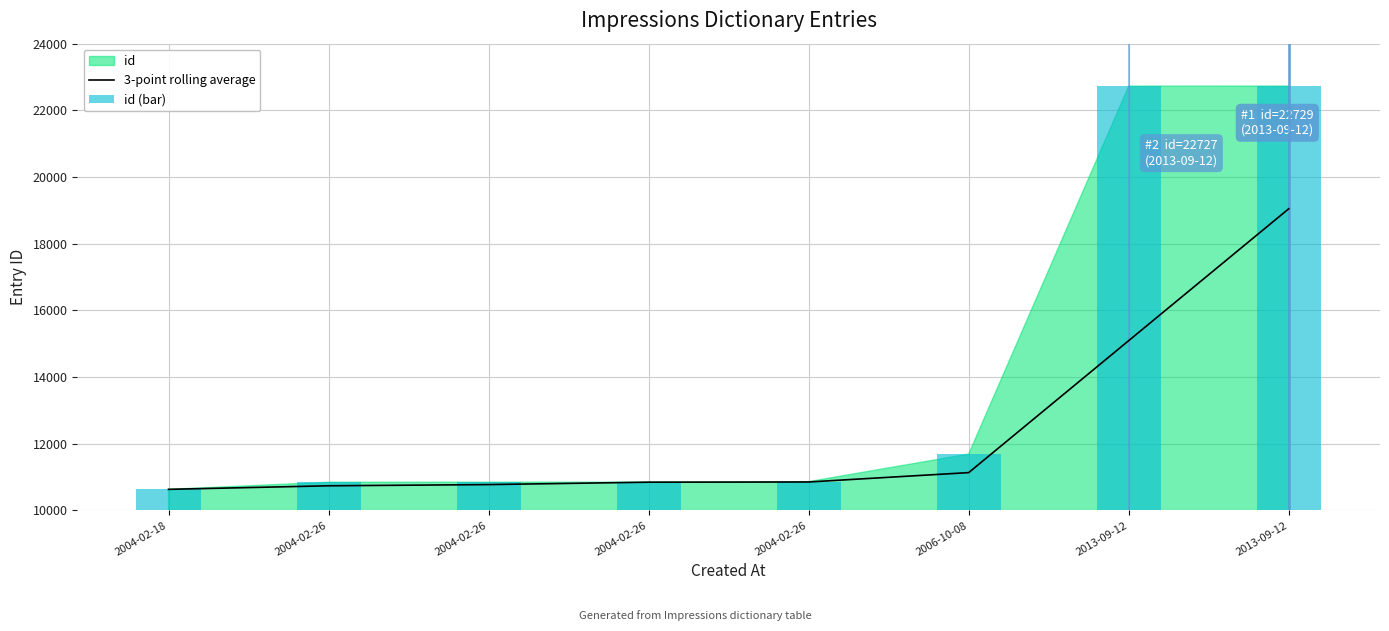

Between 2004-02-26 and 2013-09-12, which series saw the biggest shift?

id (bar)